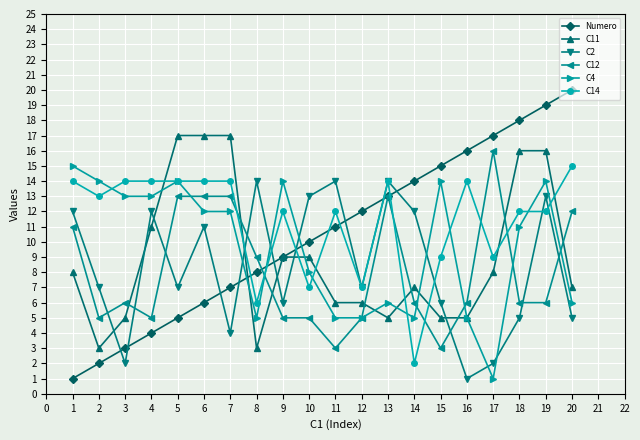

Which series has the largest total across all categories?

C14